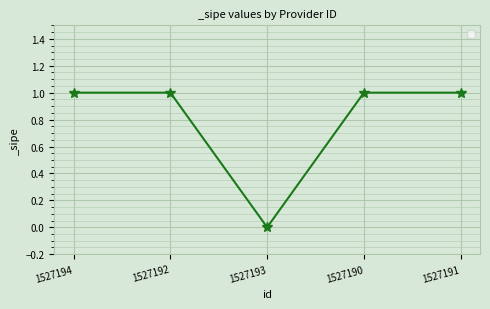

Reading right to left, list all the values displayed in this chart.

1	1	0	1	1